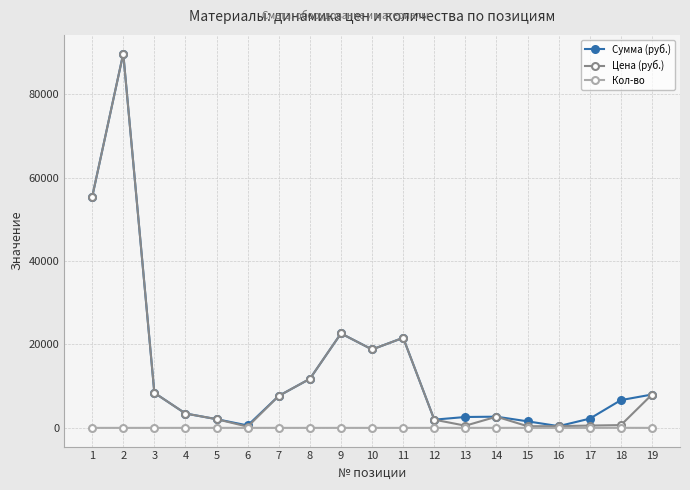

Is this an area chart (filled region under the line)?

No